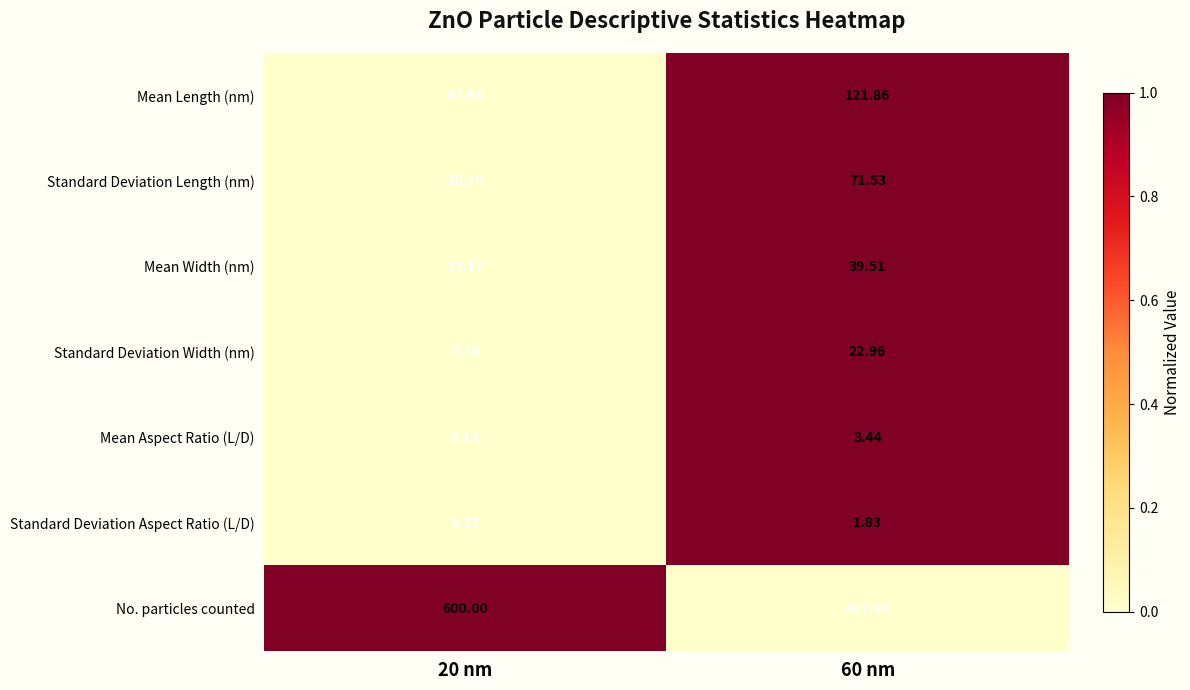

Which series has the largest total across all categories?

No. particles counted